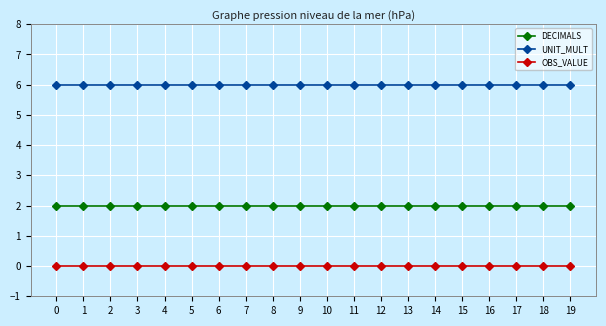

True or false: UNIT_MULT and OBS_VALUE intersect in this chart.

False